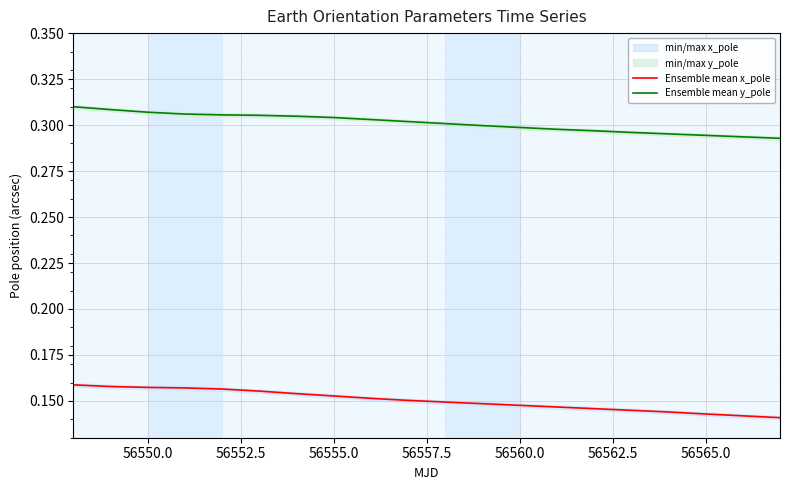

The value of Ensemble mean y_pole at 56565.0 is 0.2. True or false?

False